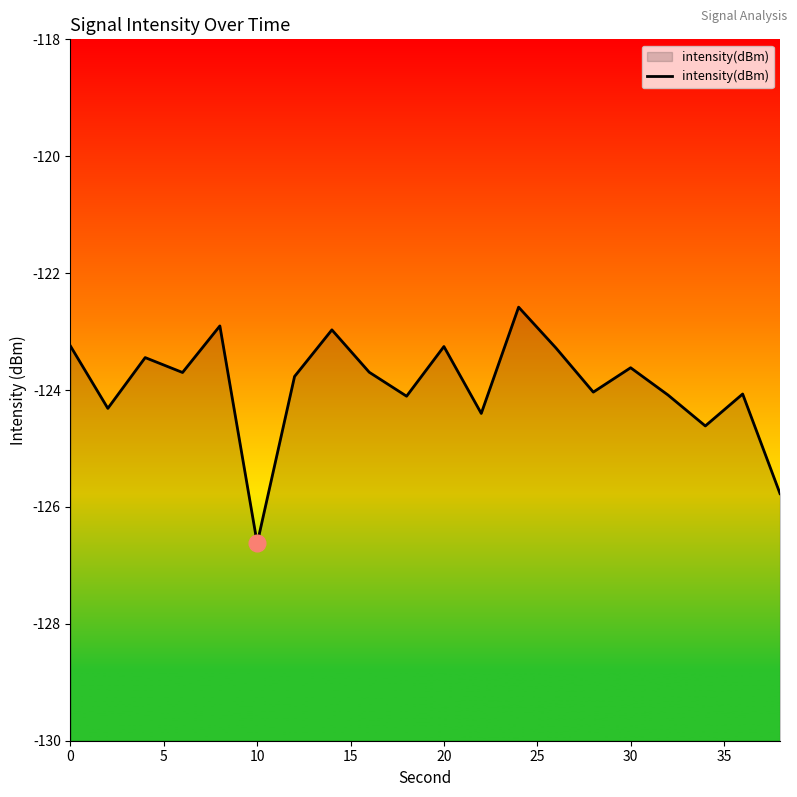

What is the value of the 3rd point from the left?

-123.4